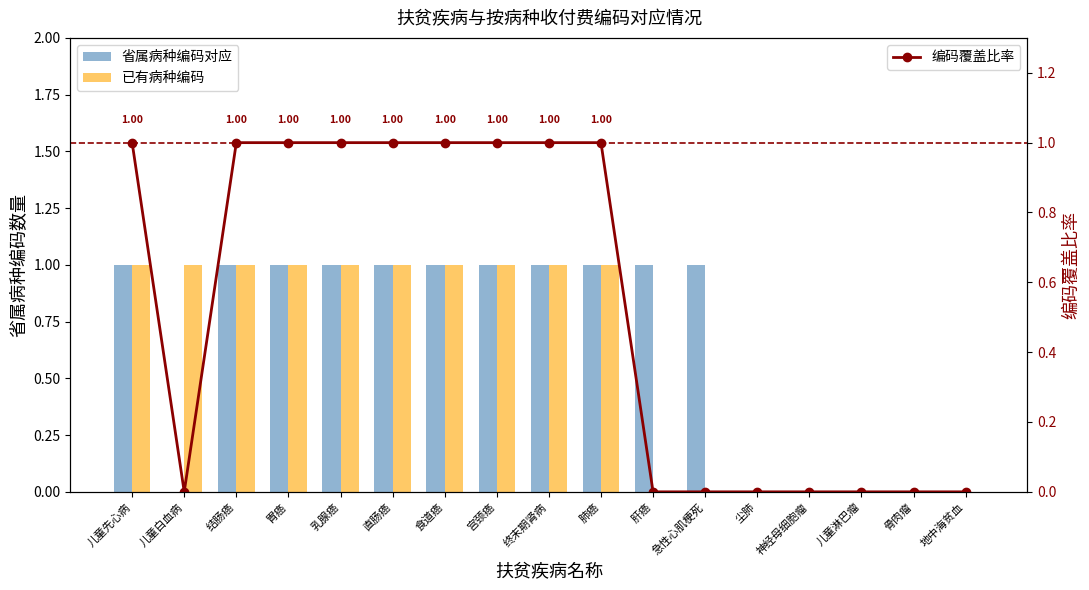

What is the label of the 2nd bar from the right?

骨肉瘤